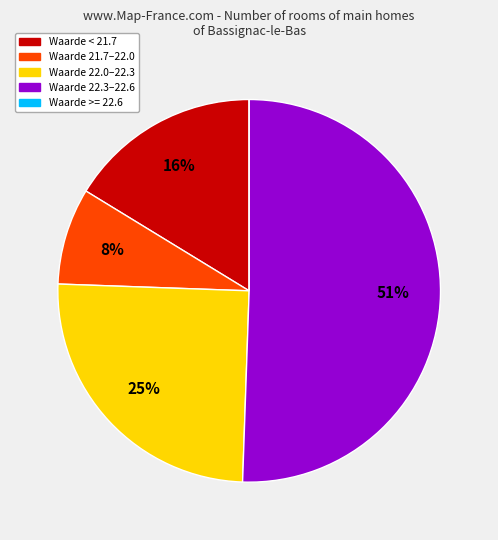

Is there a majority slice in this chart?

Yes